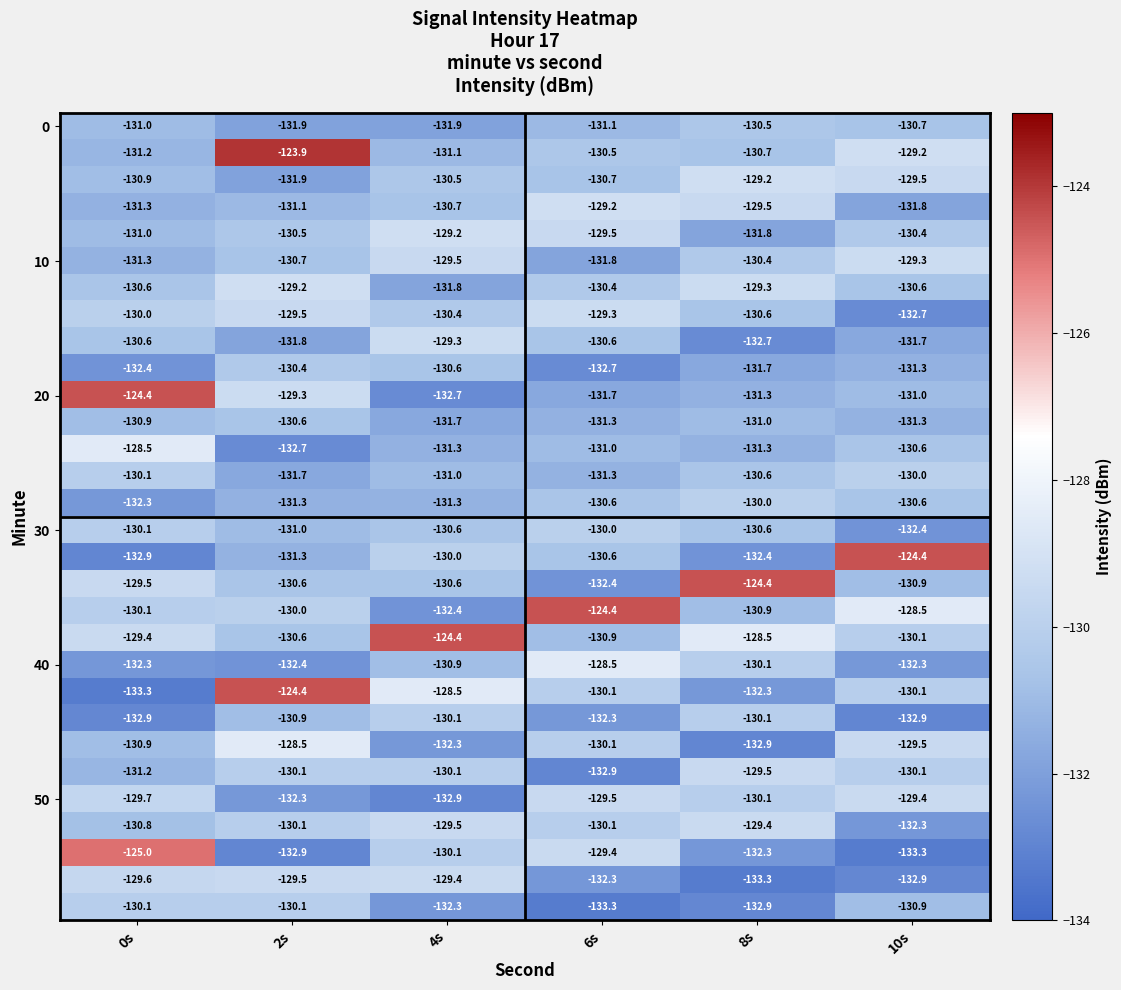

Which category has the highest value across all series?

2s